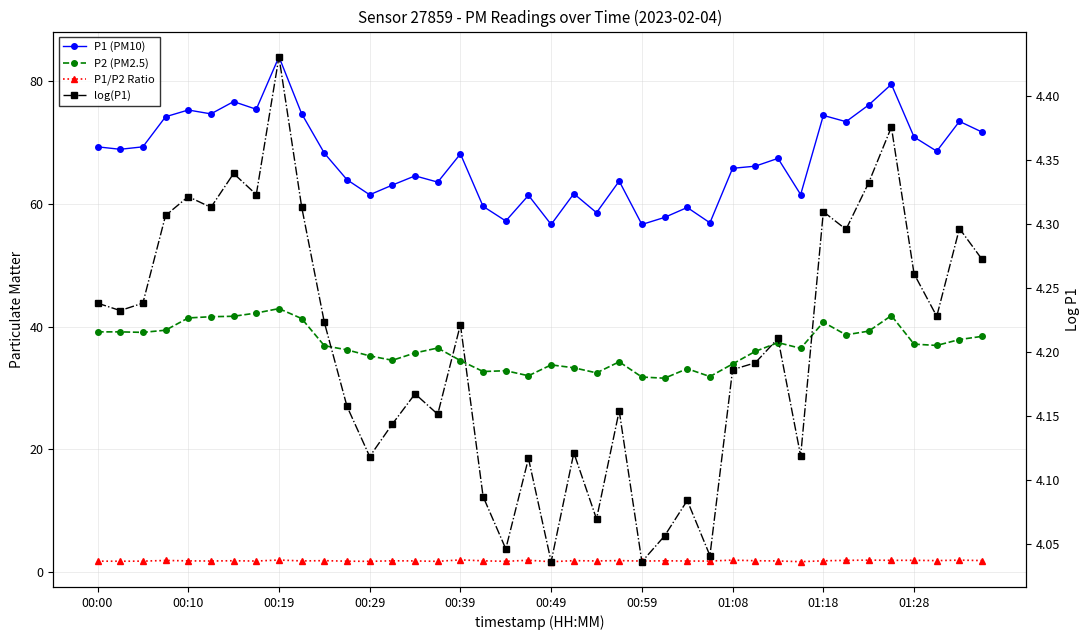

What is the difference between the second highest and second lowest values in the P1 (PM10) series?

22.8